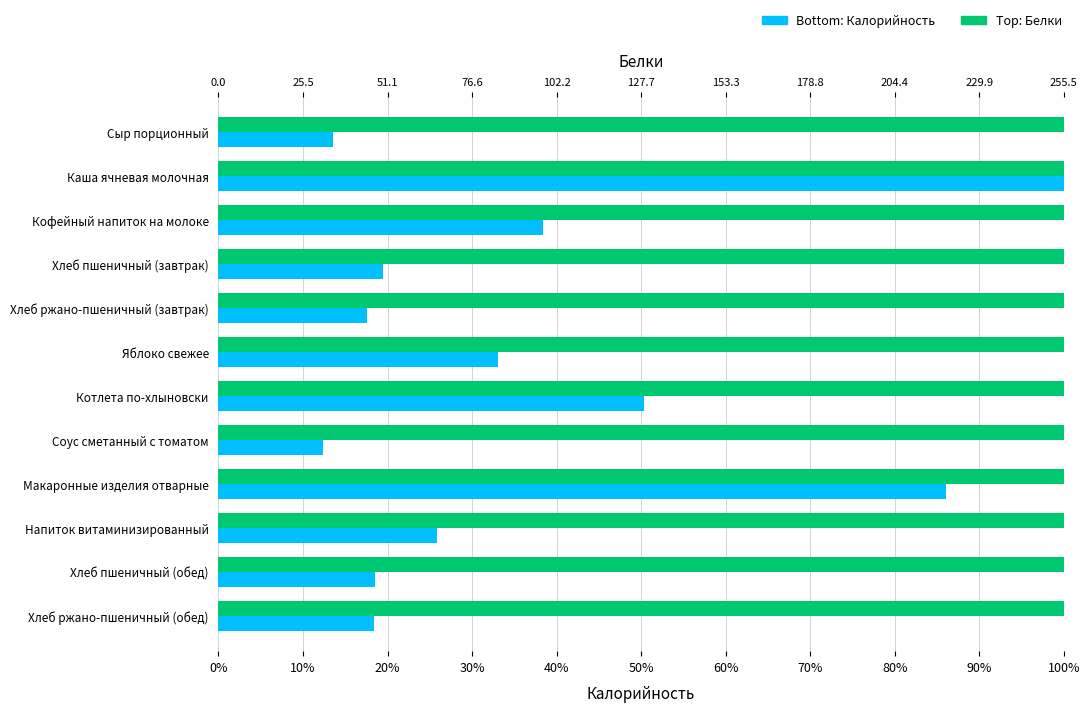

The Калорийность series shows 0.1 at Напиток витаминизированный. True or false?

False